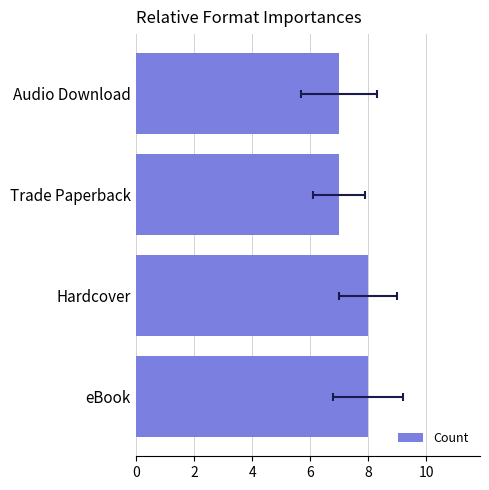

How many distinct data groups are displayed?

1